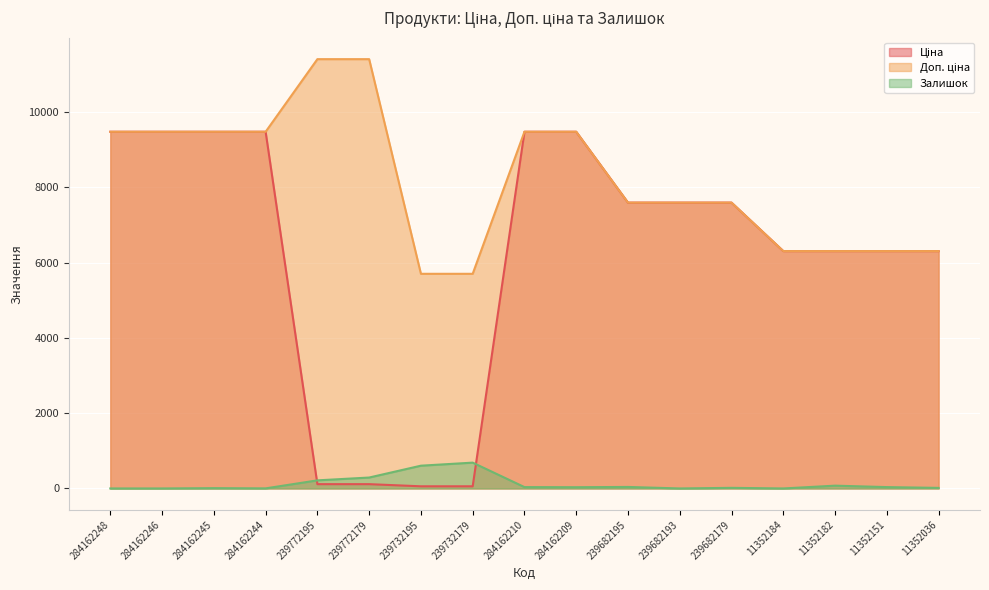

At which category does Залишок reach its first local valley?

284162244